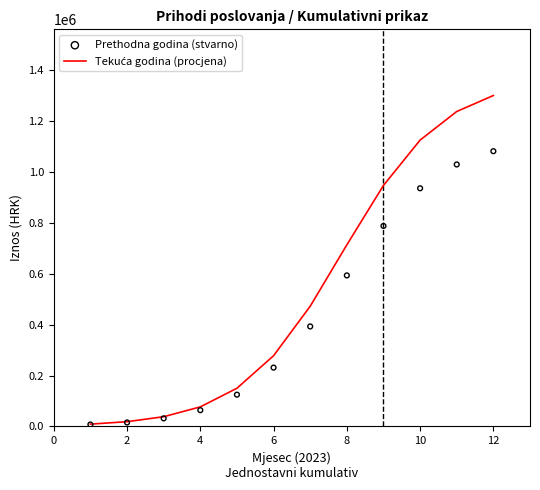

What are all the series names shown in the legend?

Tekuća godina (procjena), Prethodna godina (stvarno)